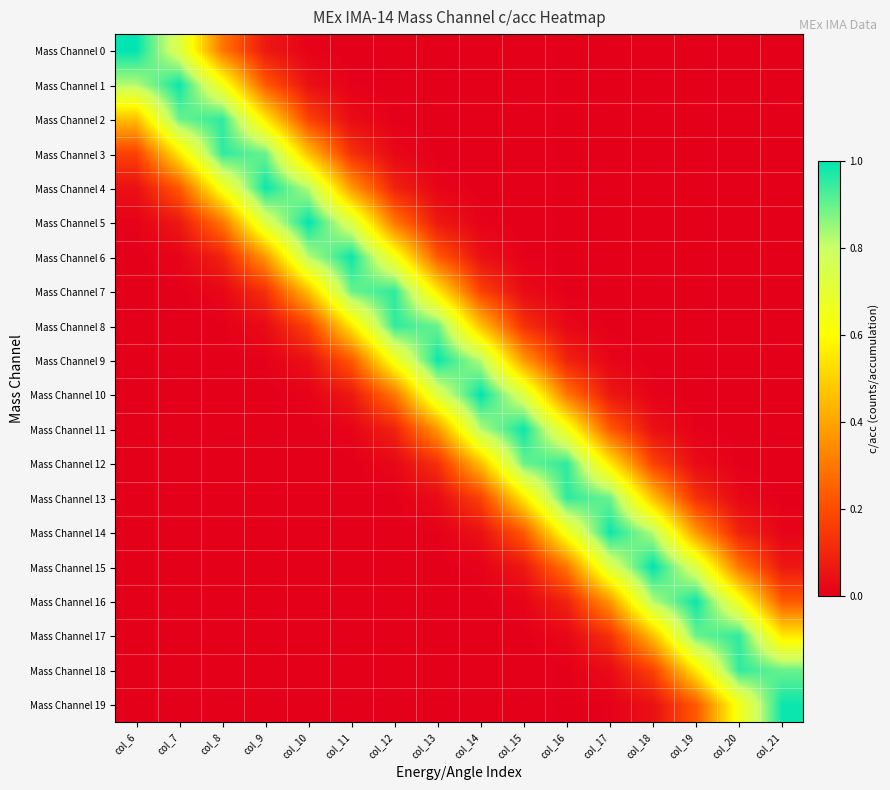

Which series has the largest total across all categories?

Mass Channel 9